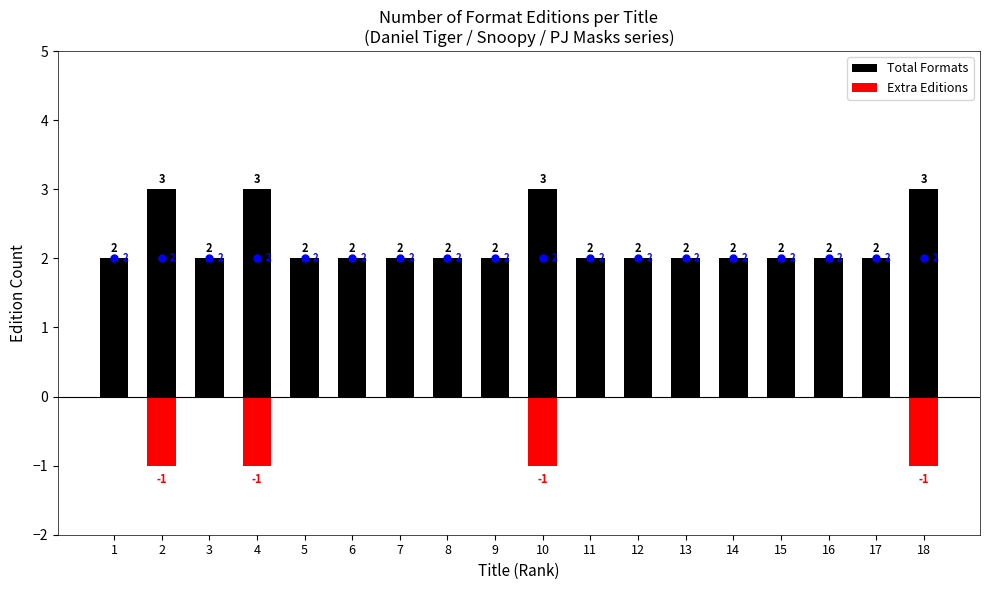

Which series has the widest spread of values?

Total Formats